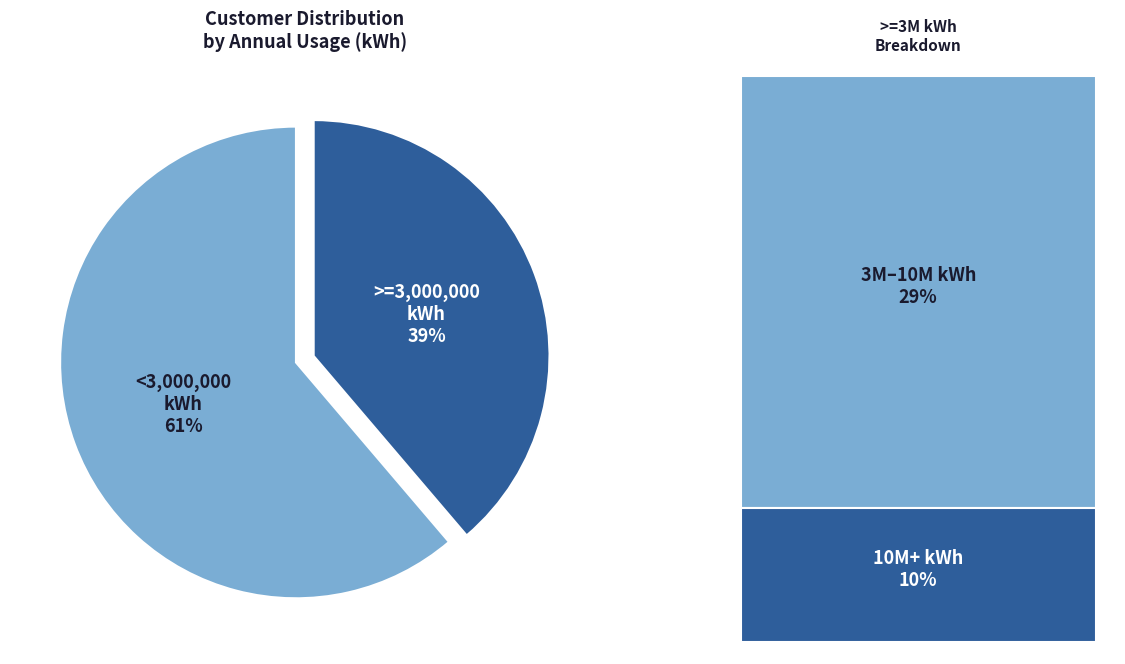

Is there any slice that represents more than half of the pie?

Yes